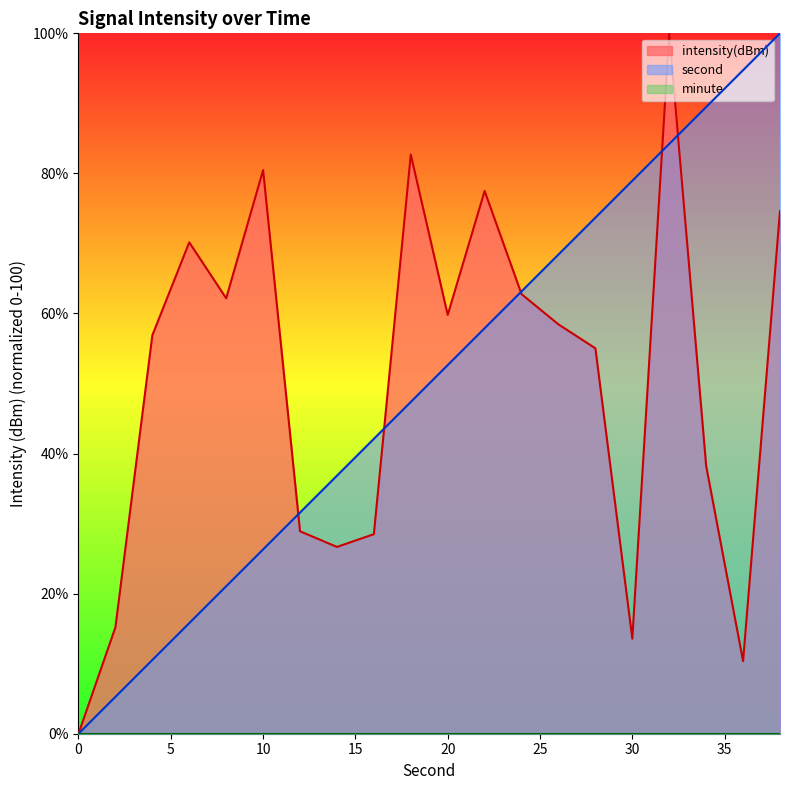

What is the difference between the intensity values at 10 and 8?

18.3